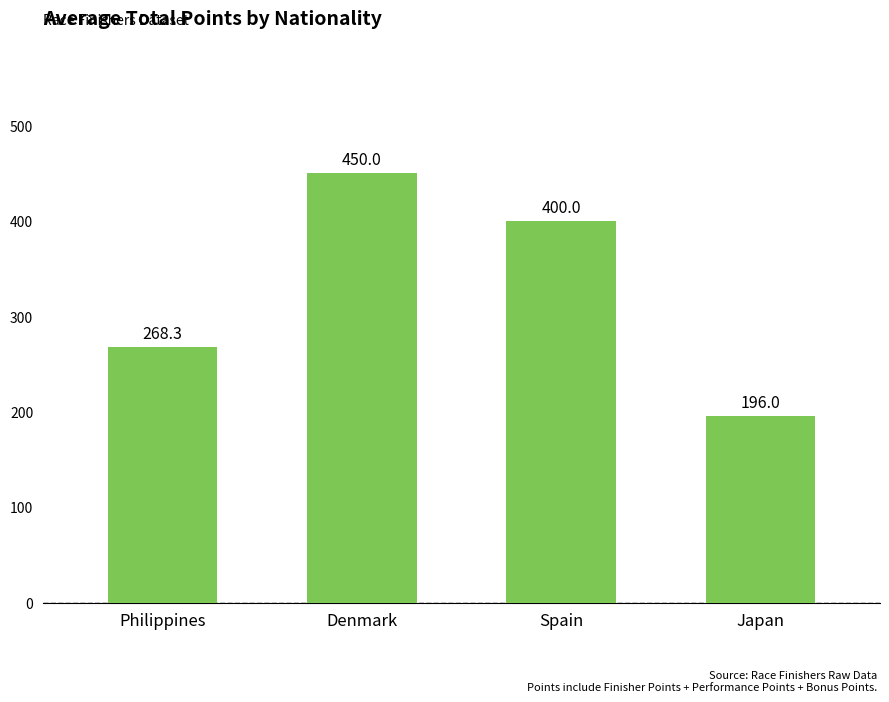

Which has a higher value, Japan or Spain?

Spain